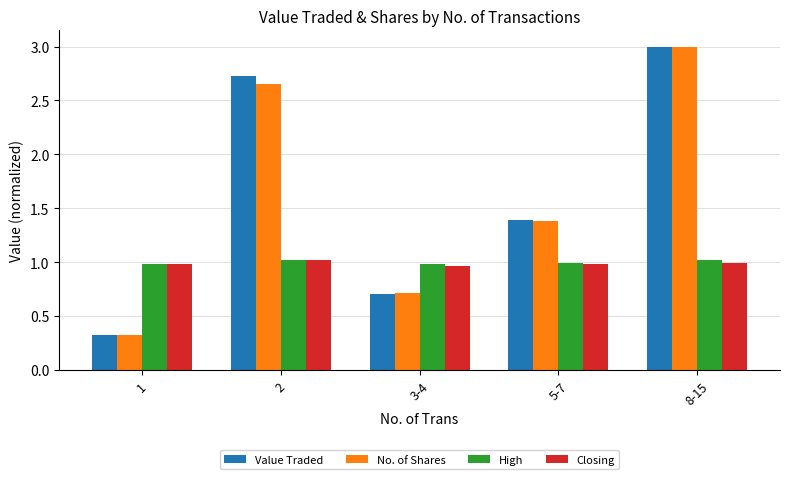

The value of Value Traded at 5-7 is 1.4. True or false?

True